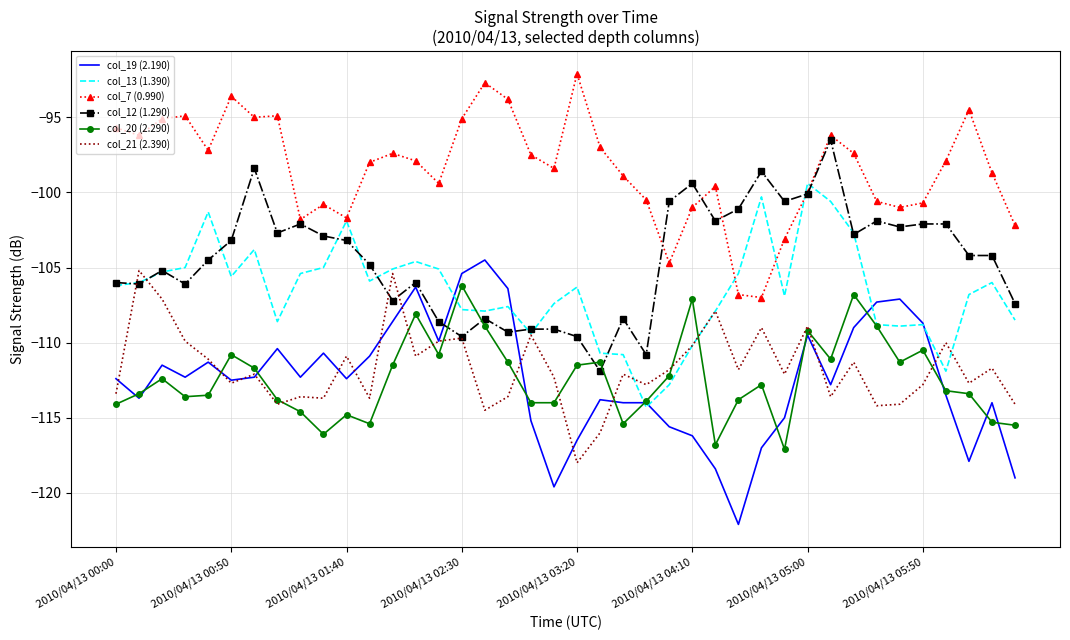

True or false: col_7 (0.990) and col_21 (2.390) intersect in this chart.

False